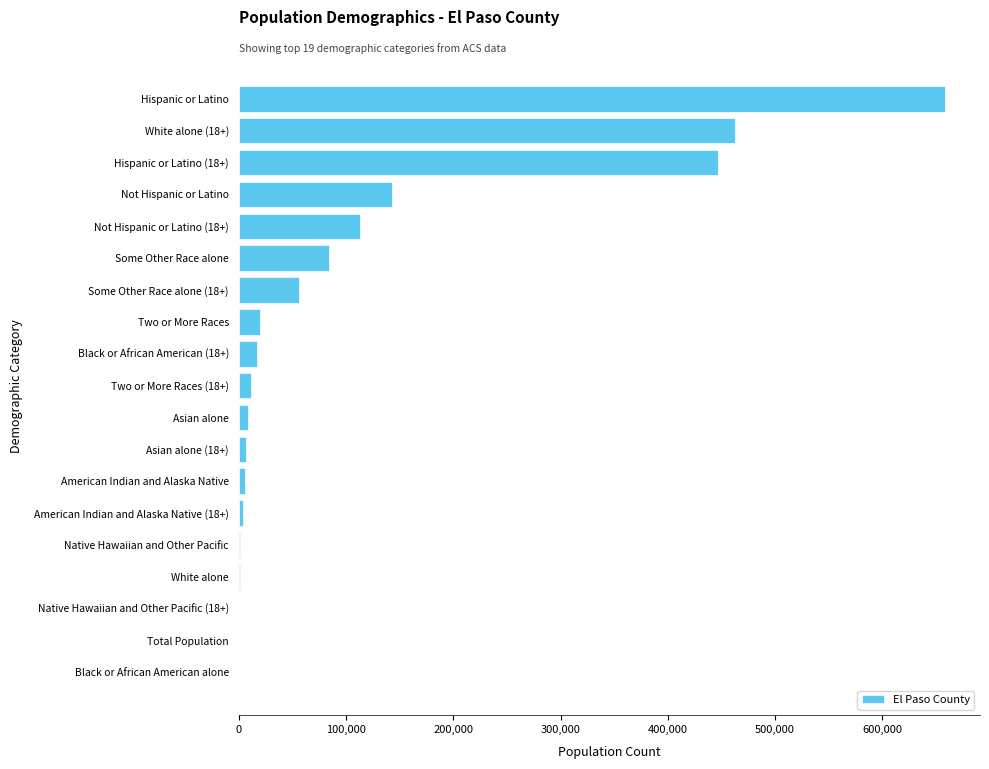

How many data points does each series have?

19